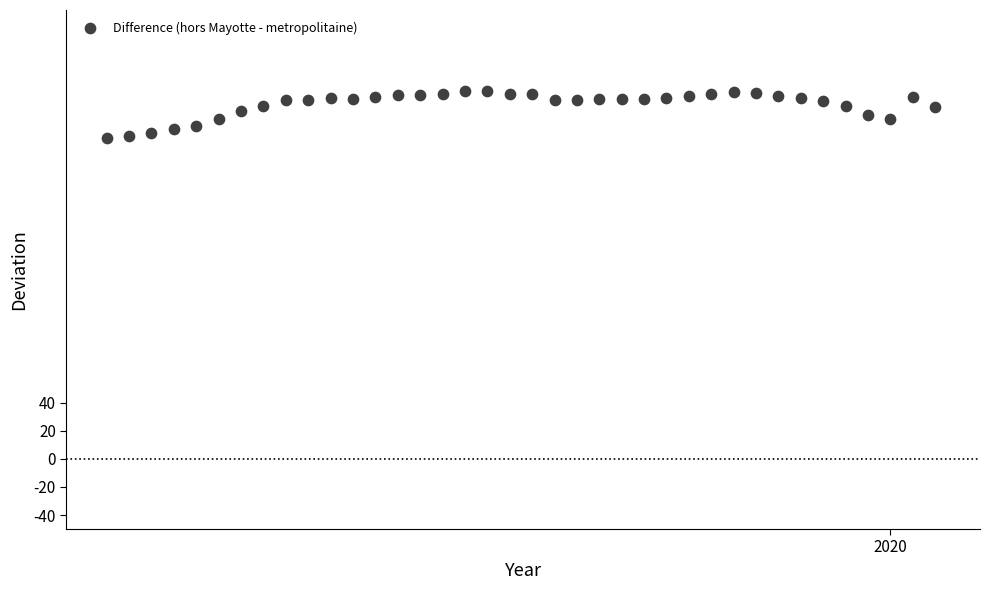

What is the range of Y values (max minus min)?

33.7